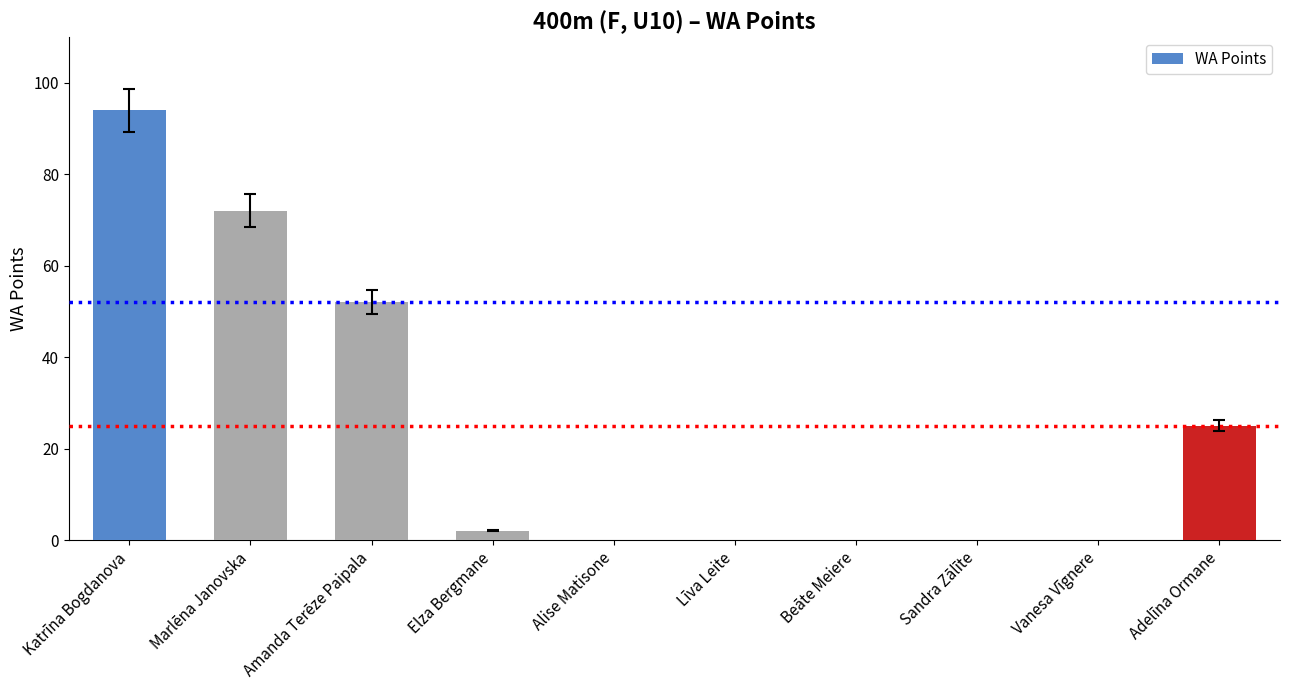

What is the change in value from Amanda Terēze Paipala to Līva Leite?

-52